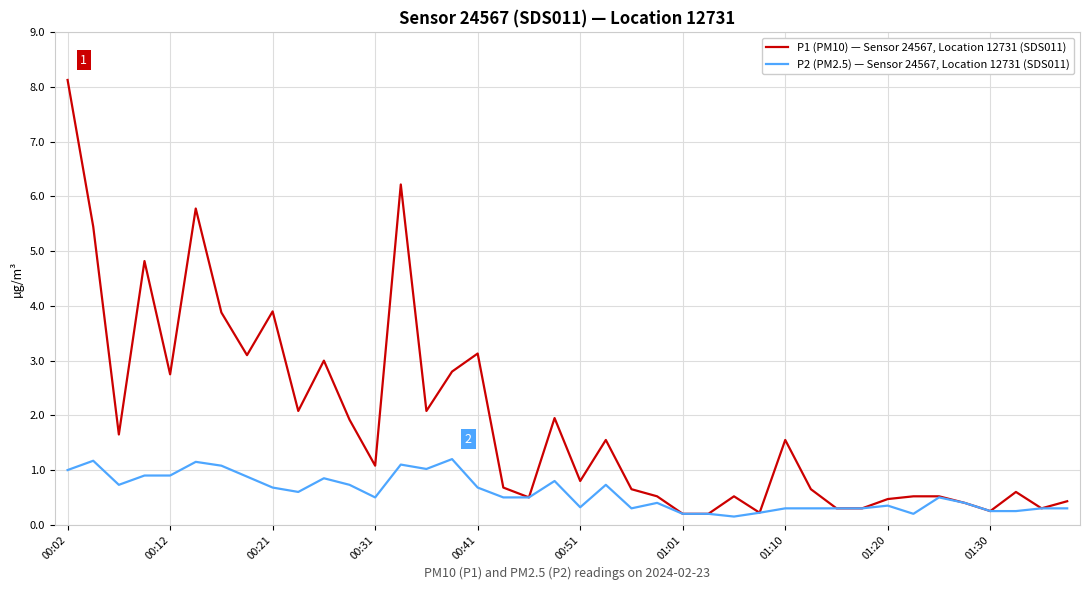

Which series has the largest range (max minus min)?

P1 (PM10) — Sensor 24567, Location 12731 (SDS011)